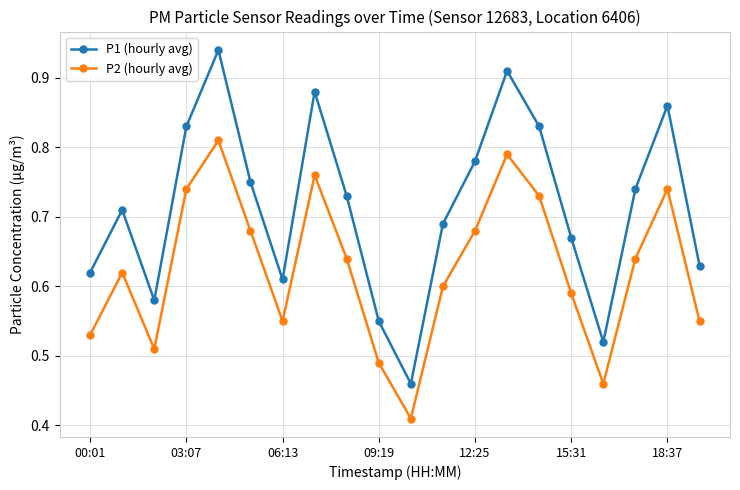

True or false: P1 (hourly avg) has more than 2 points higher than both neighbors.

True